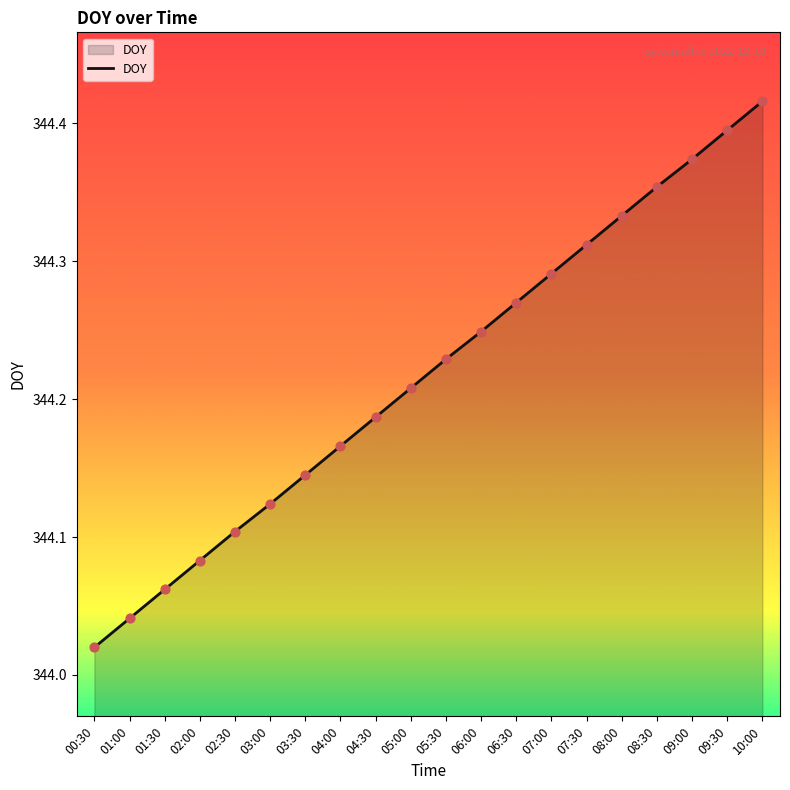

What is the change in value from 01:00 to 08:30?

+0.3